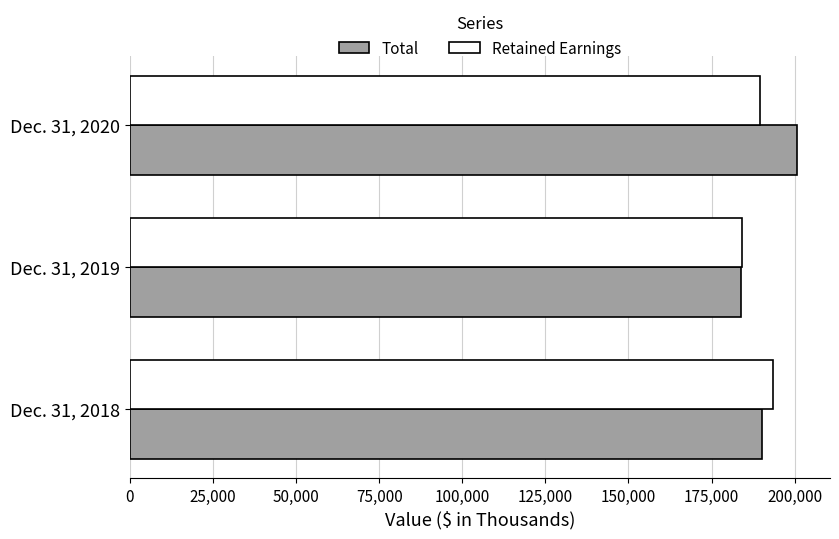

What is the difference between the Retained Earnings values at Dec. 31, 2019 and Dec. 31, 2018?

9505